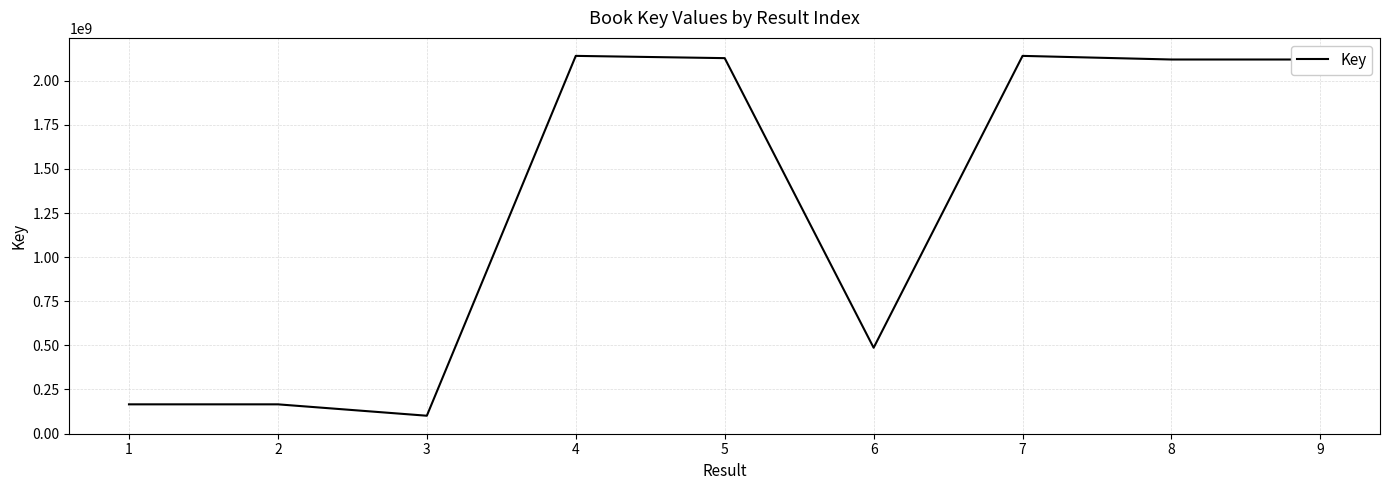

What is the difference between the maximum and minimum values?

2040165362